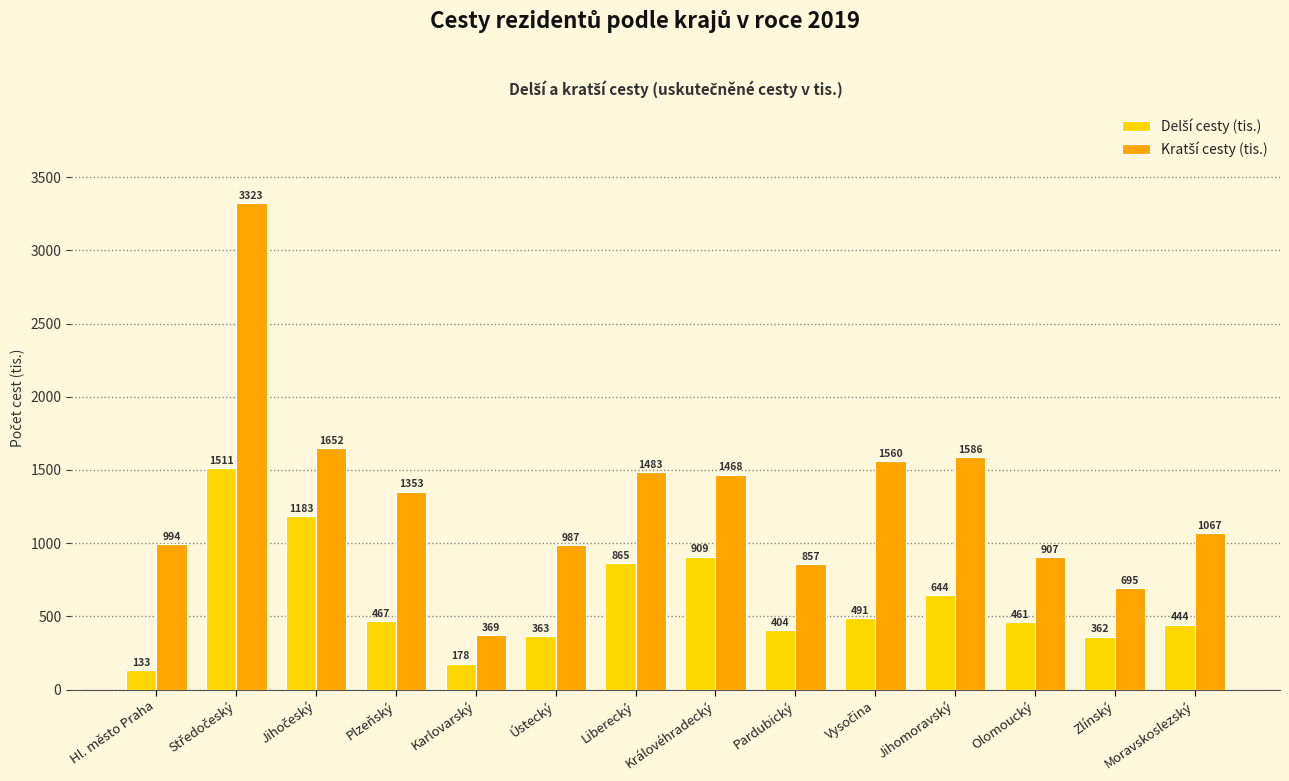

What is the smallest value displayed?

133.2